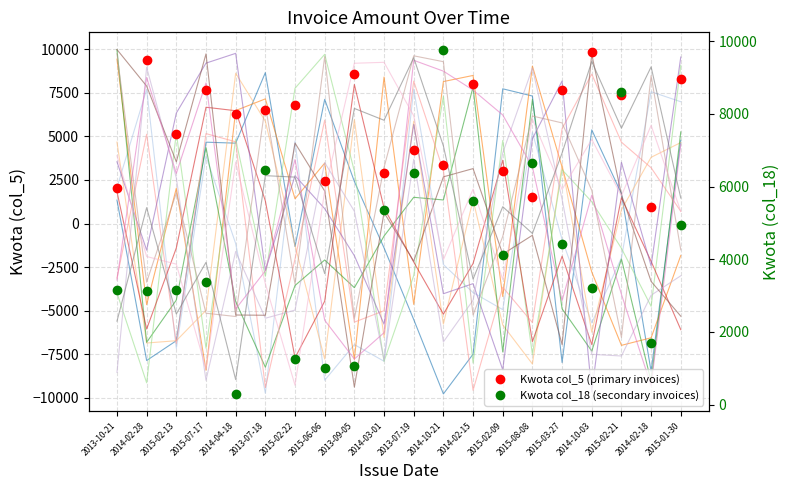

What is the smallest value displayed?

297